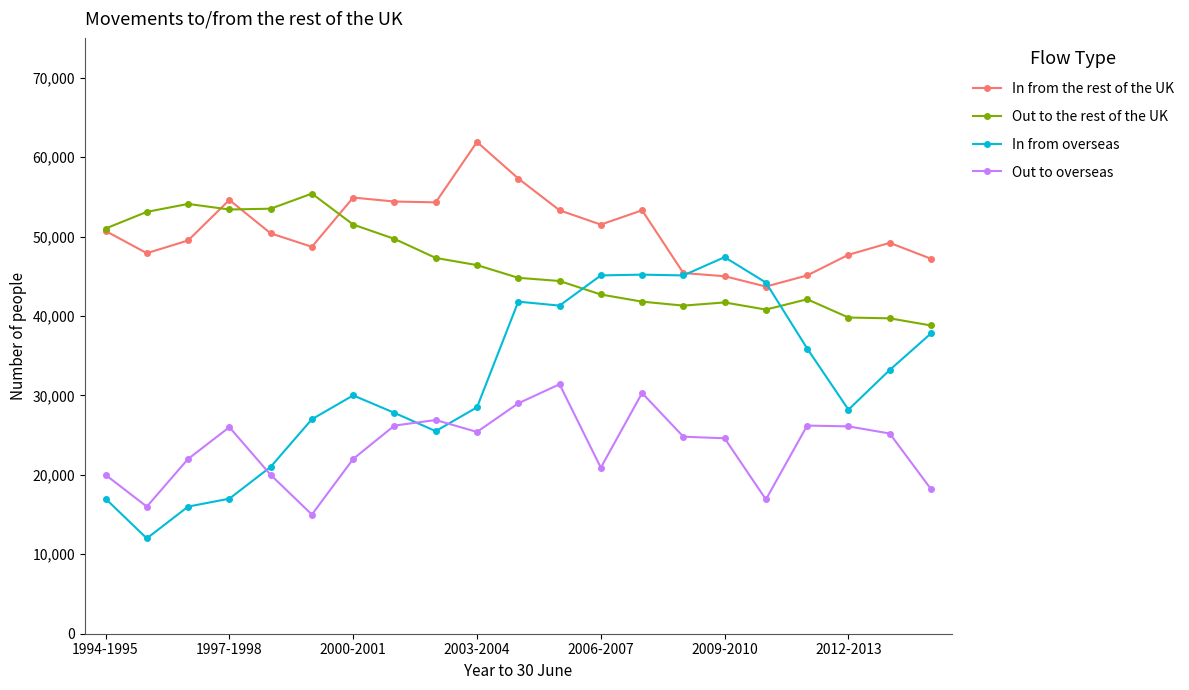

What is the value of the In from overseas point at the 1st from the left?

17000